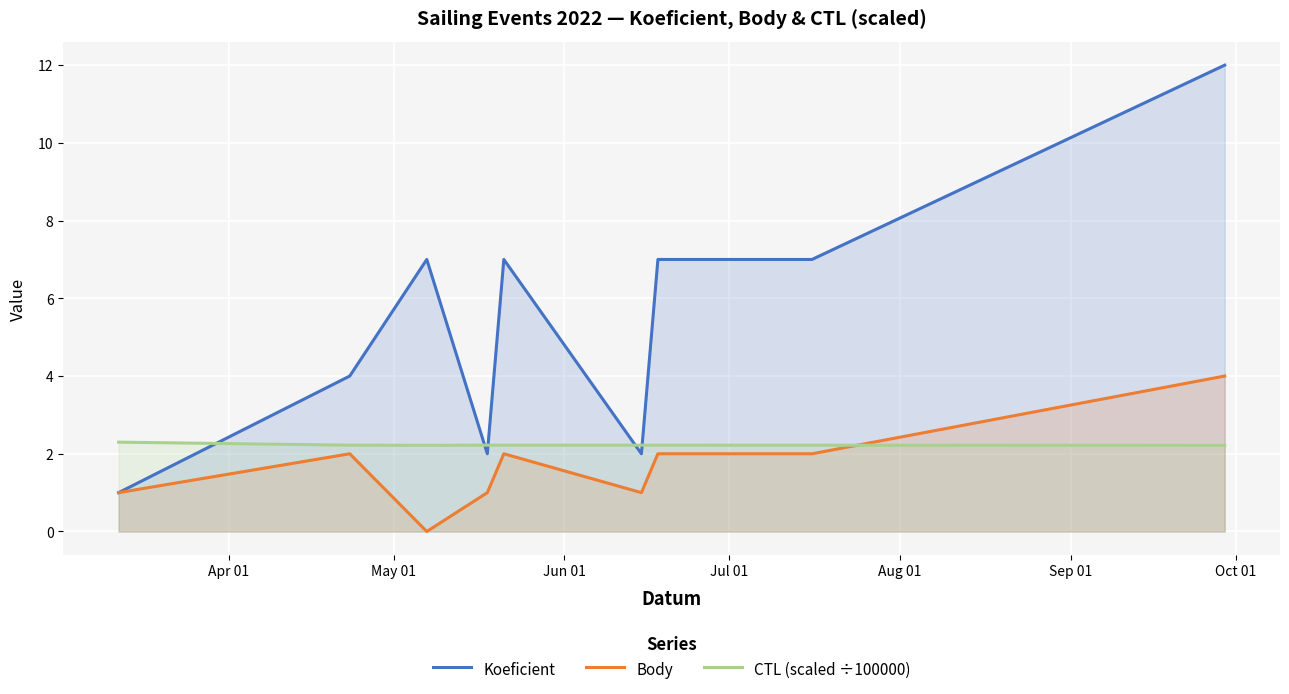

What is the difference between the maximum and second lowest values in the CTL (scaled ÷100000) series?

0.1